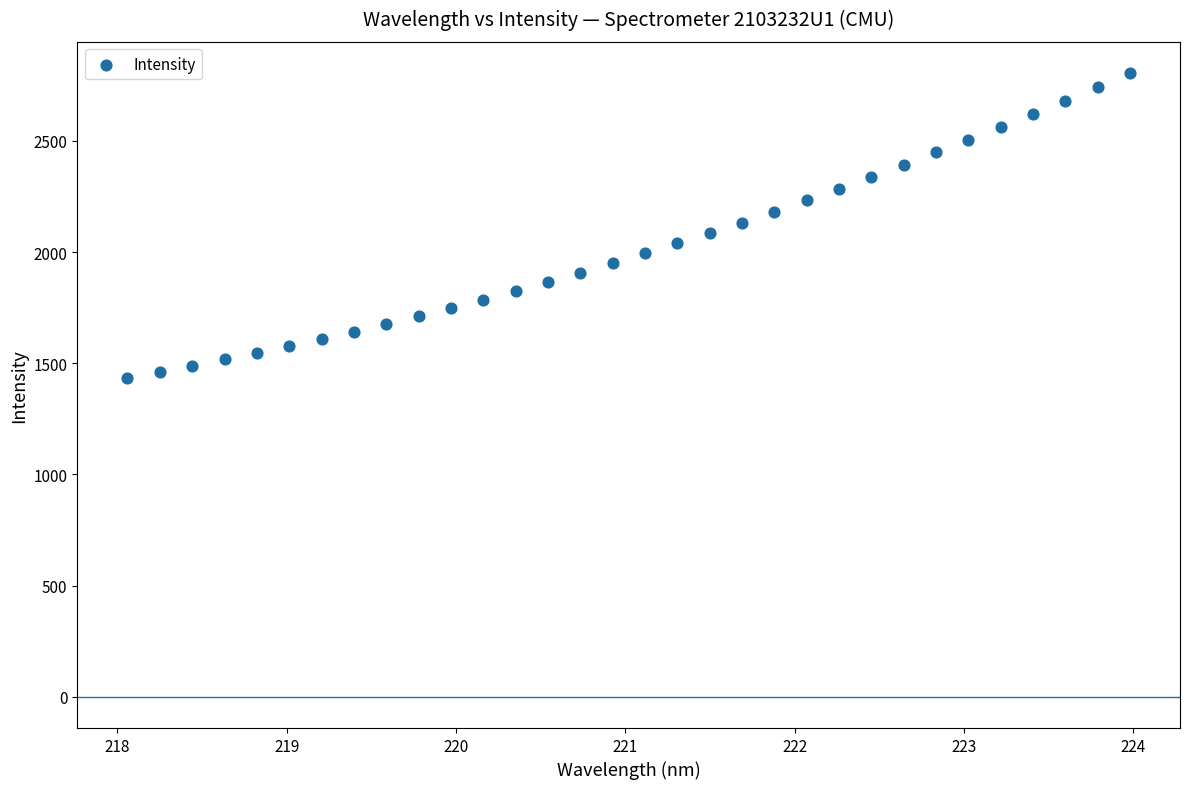

What is the range of Y values (max minus min)?

1372.7